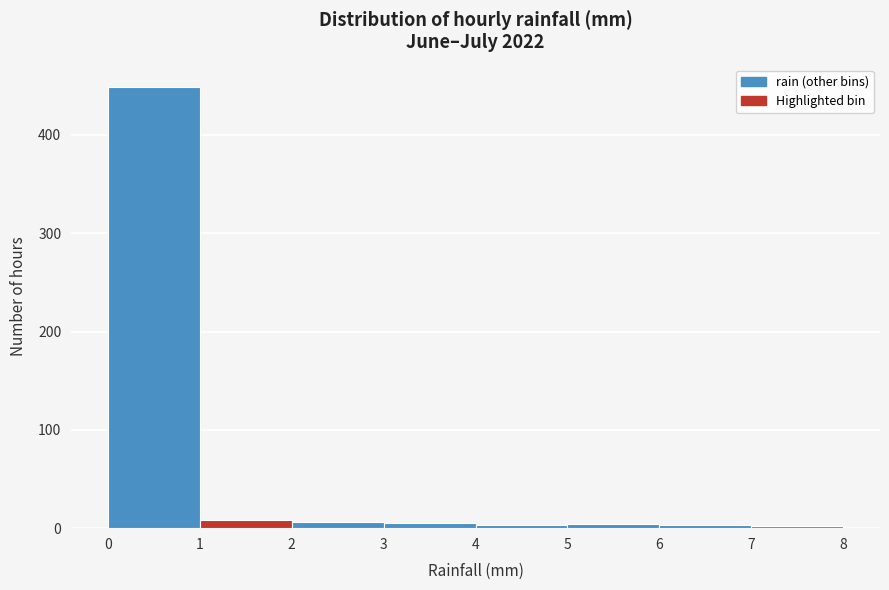

Reading left to right, transcribe this chart: for each bar, give the range it covers on the x-axis and its height. The values are not printed on the chart, so give them approximately, as read against the axis.

0 to 1: 450
1 to 2: under 10
2 to 3: under 10
3 to 4: under 10
4 to 5: under 10
5 to 6: under 10
6 to 7: under 10
7 to 8: under 10